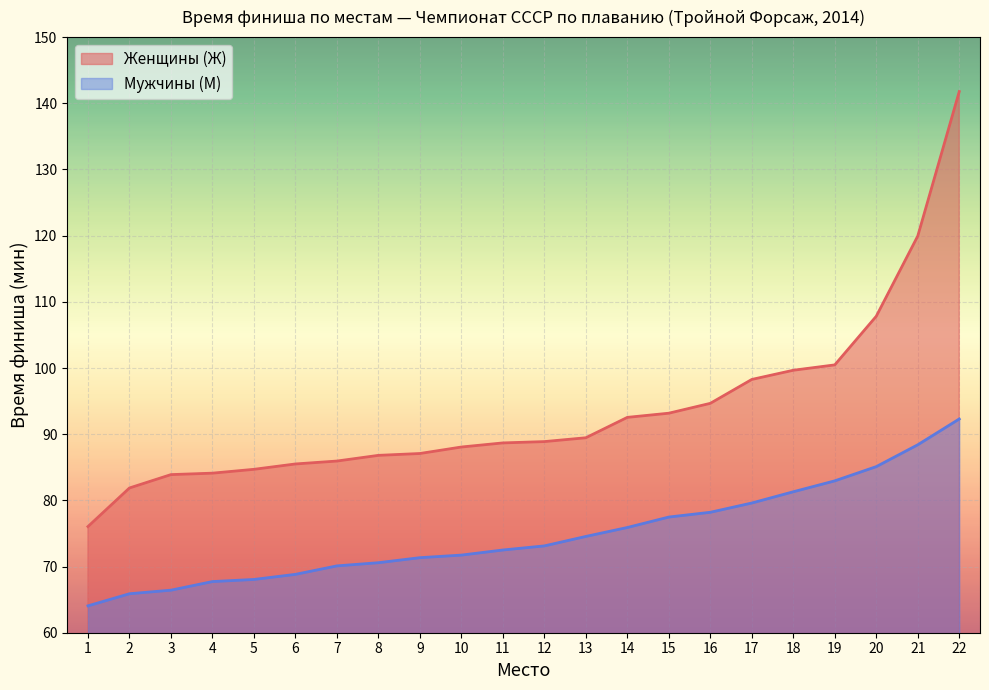

What is the value of the Мужчины (М) point at the 14th from the left?

75.9